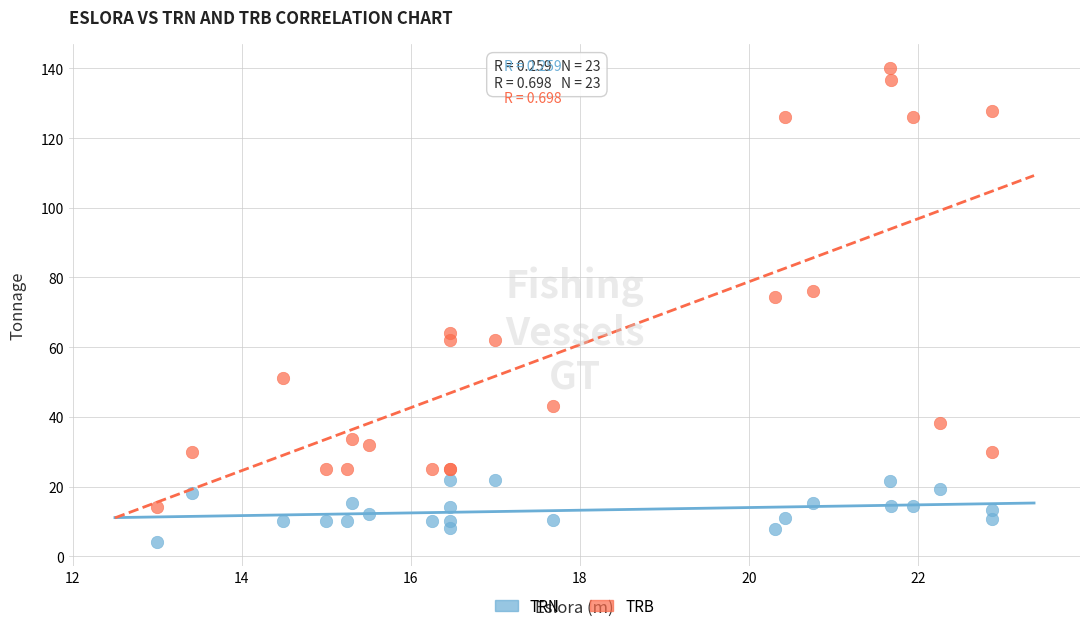

Which series has the widest spread of Y values?

TRB